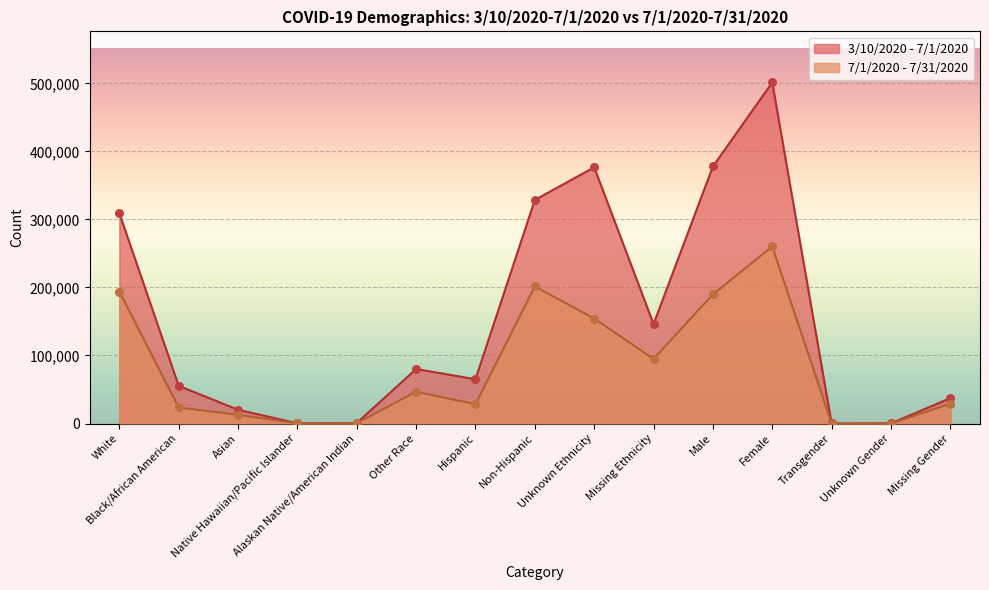

Which series reaches the maximum Y coordinate?

3/10/2020 - 7/1/2020